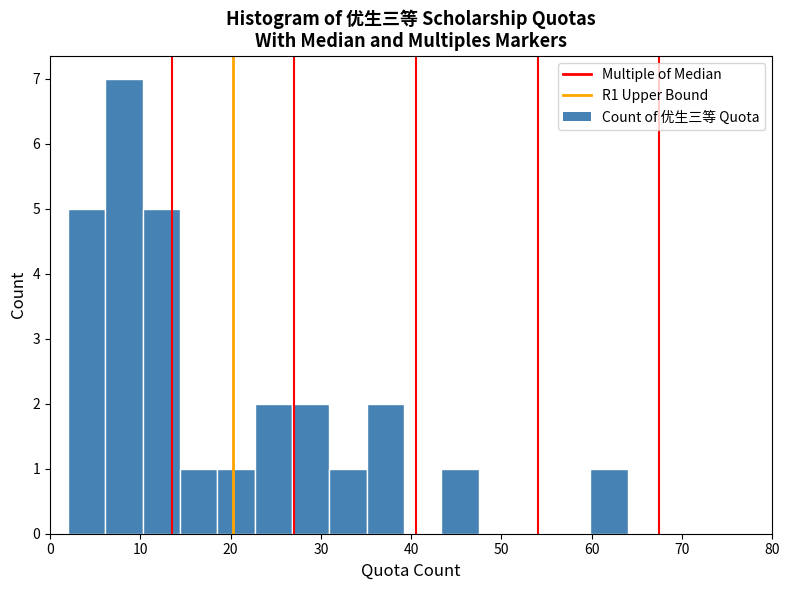

Over which range of the x-axis is the bar tallest?

6 to 10